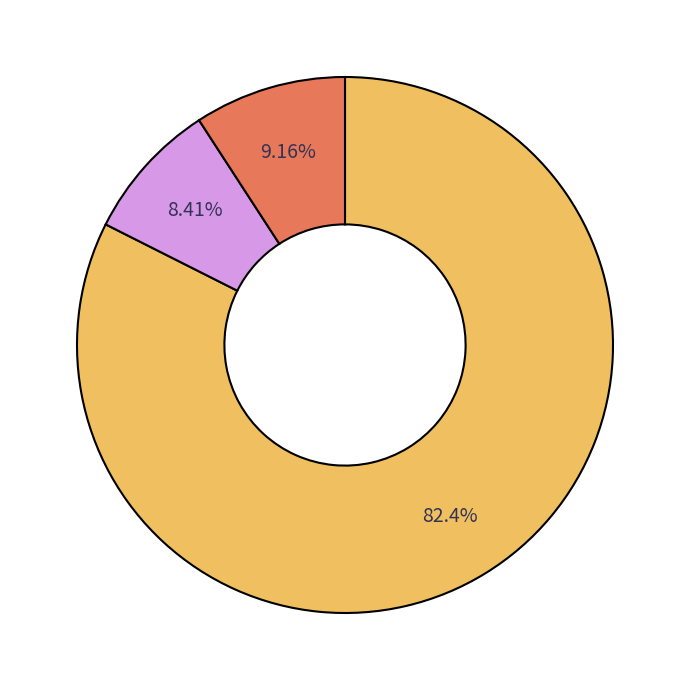

Is there any slice that represents more than half of the pie?

Yes